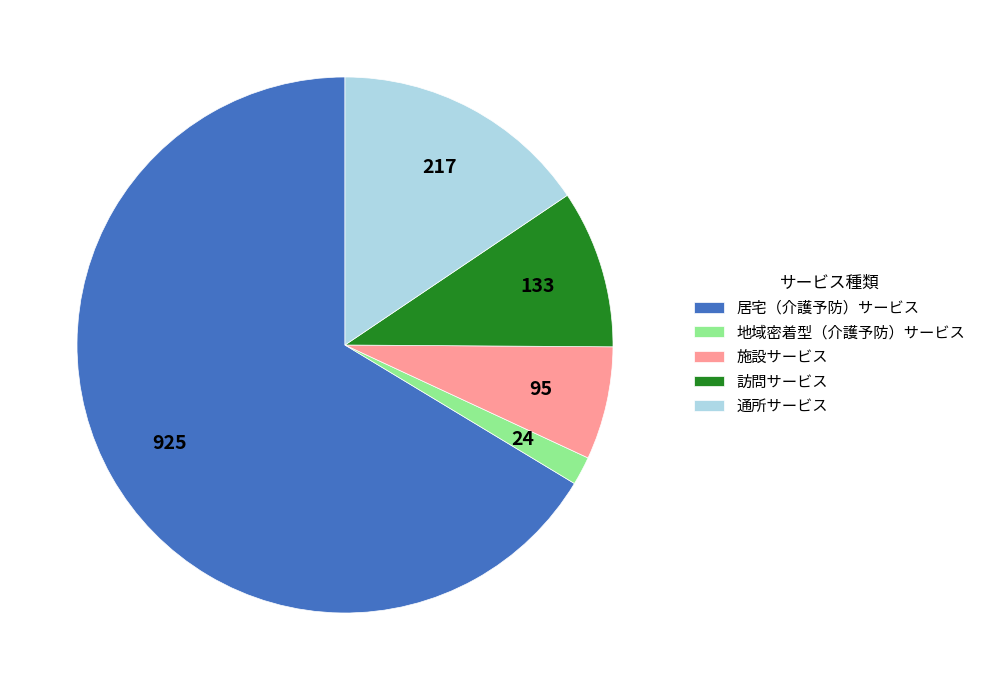

Does 居宅（介護予防）サービス account for over 50% of the chart?

Yes